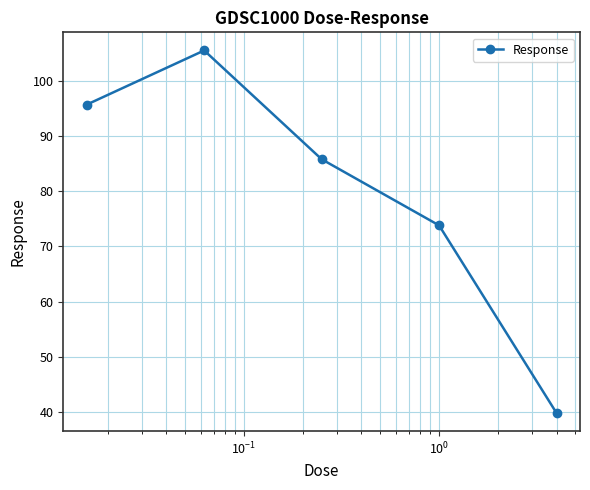

What is the smallest value displayed?

39.8